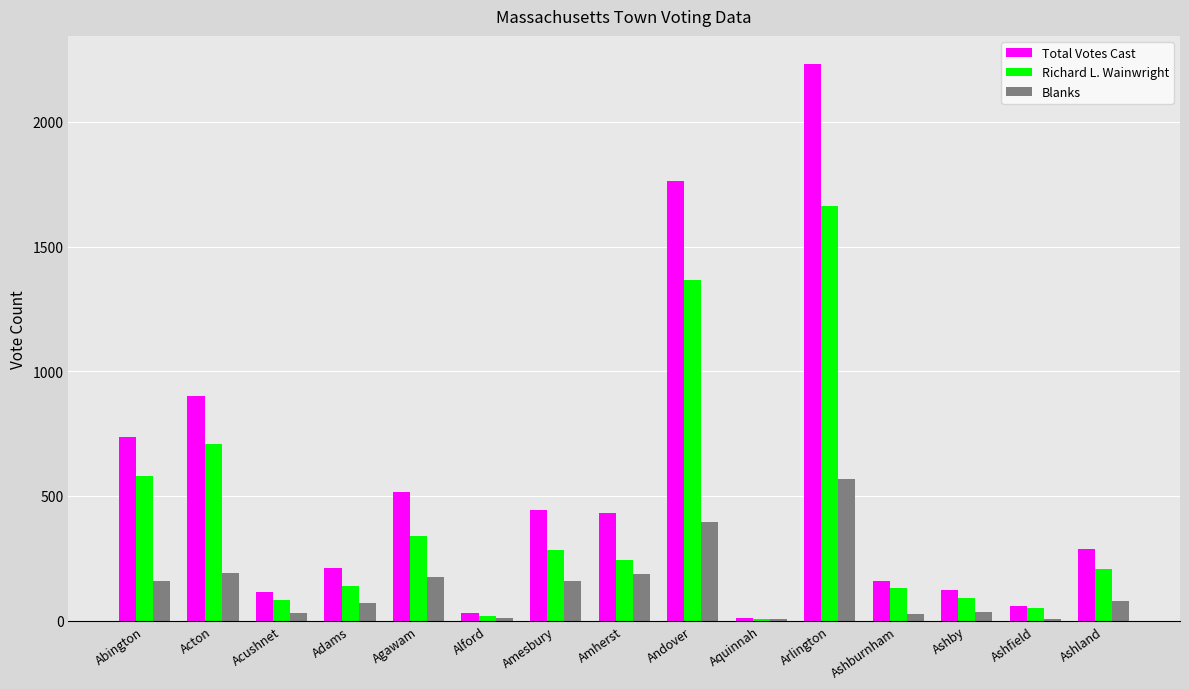

True or false: Richard L. Wainwright has a value of 580 at Abington.

True